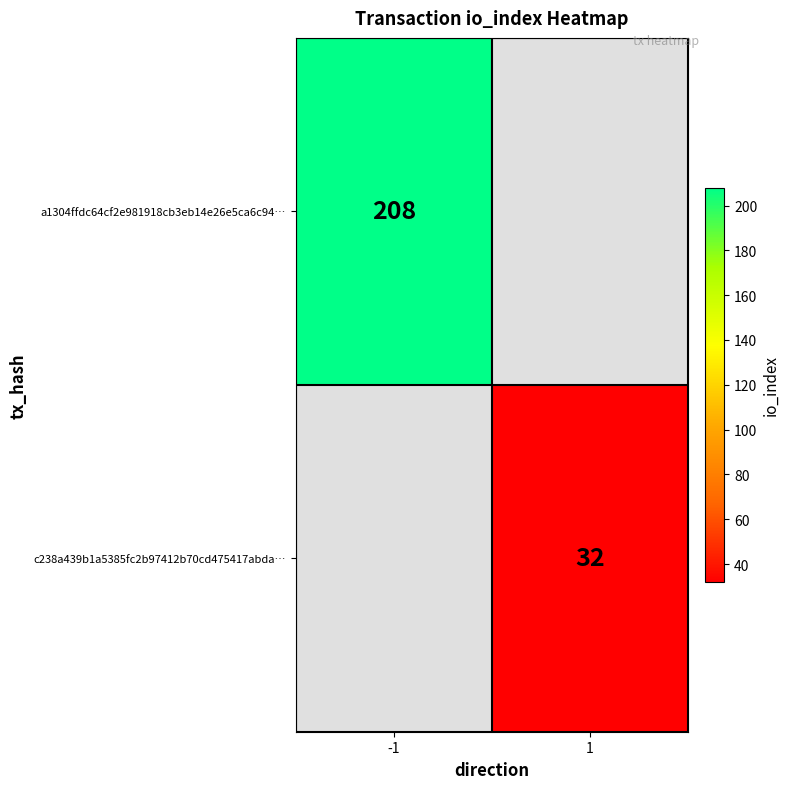

Is it true that c238a439b1a5385fc2b97412b70cd475417abda… equals 32 at 1?

True